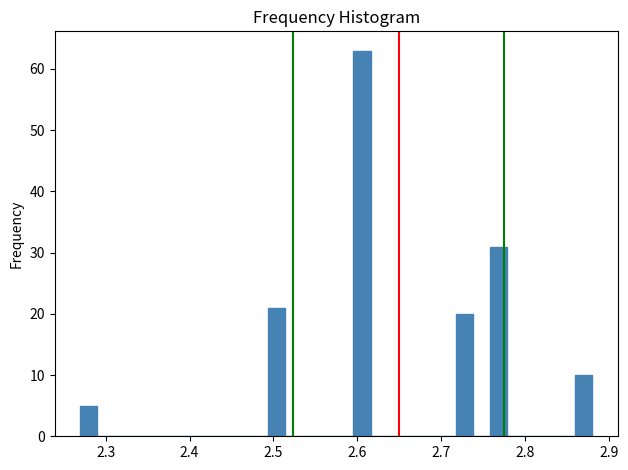

Read against the x-axis, roughly where is the centre of the tallest bar?

2.61